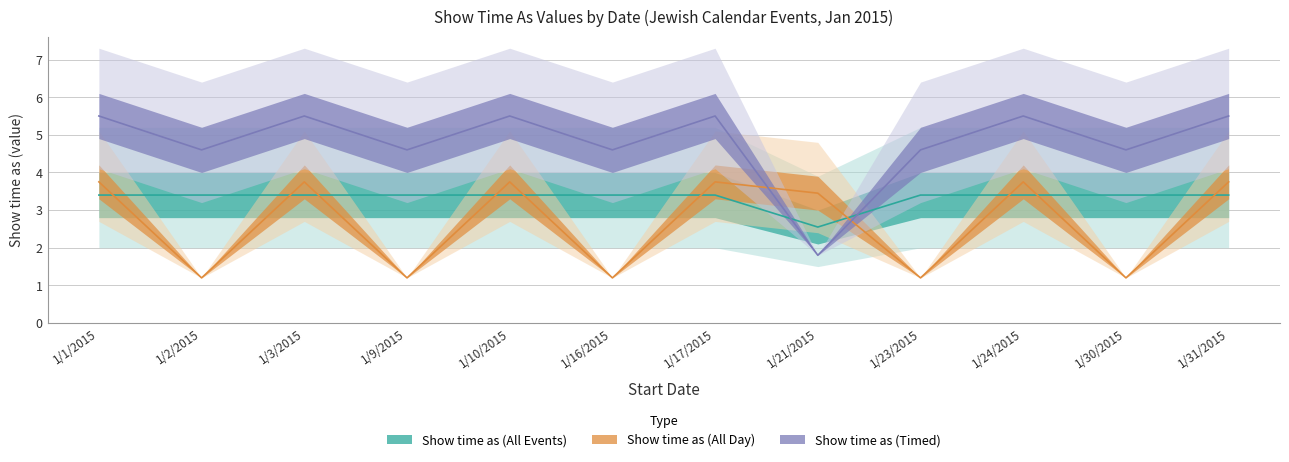

Rank the categories by Show time as (All Day) value from lowest to highest.

1/2/2015, 1/9/2015, 1/16/2015, 1/23/2015, 1/30/2015, 1/21/2015, 1/1/2015, 1/3/2015, 1/10/2015, 1/17/2015, 1/24/2015, 1/31/2015